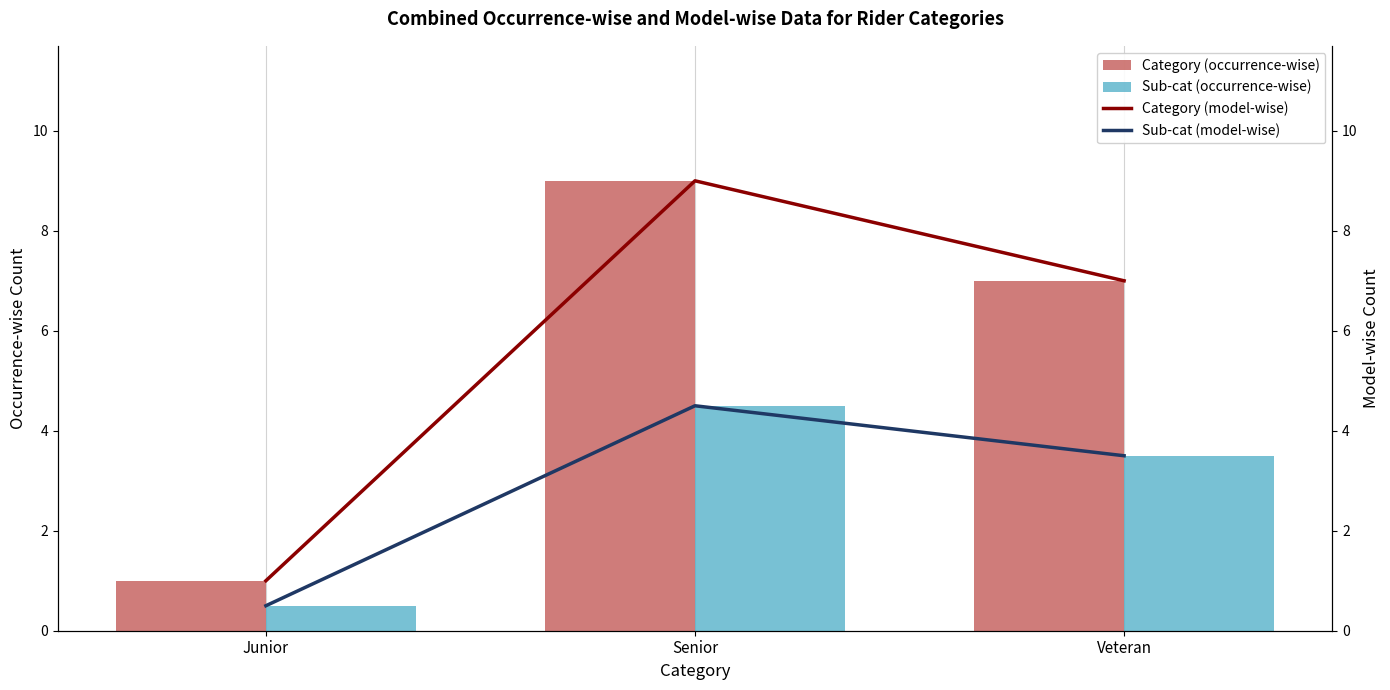

Reading left to right, extract all data points from this chart.

Senior/Category (occurrence-wise): 1.0	9.0	7.0
Veteran/Sub-cat (occurrence-wise): 0.5	4.5	3.5
Category (model-wise): 1.0	9.0	7.0
Sub-cat (model-wise): 0.5	4.5	3.5